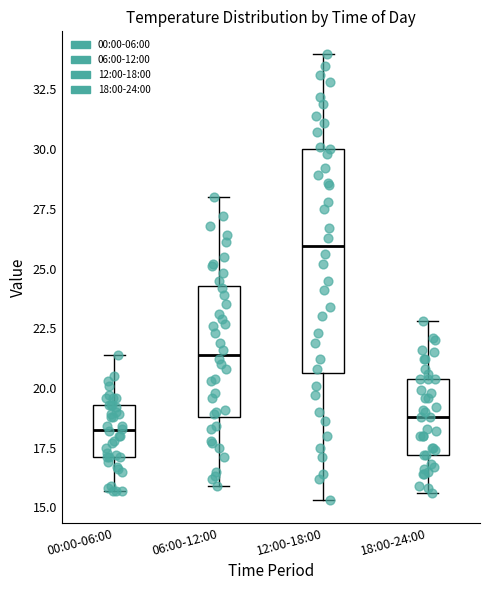

Reading left to right, transcribe this box plot: for each box, give where its median line is, the range the box spans, and where its two whiskers end, as read against the y-axis. The values are not printed on the chart, so give them approximately, as read against the axis.

00:00-06:00: median 18.5, box 17.0 to 19.5, whiskers 15.5 to 21.5
06:00-12:00: median 21.5, box 19.0 to 24.5, whiskers 16.0 to 28.0
12:00-18:00: median 26.0, box 20.5 to 30.0, whiskers 15.5 to 34.0
18:00-24:00: median 19.0, box 17.0 to 20.5, whiskers 15.5 to 23.0